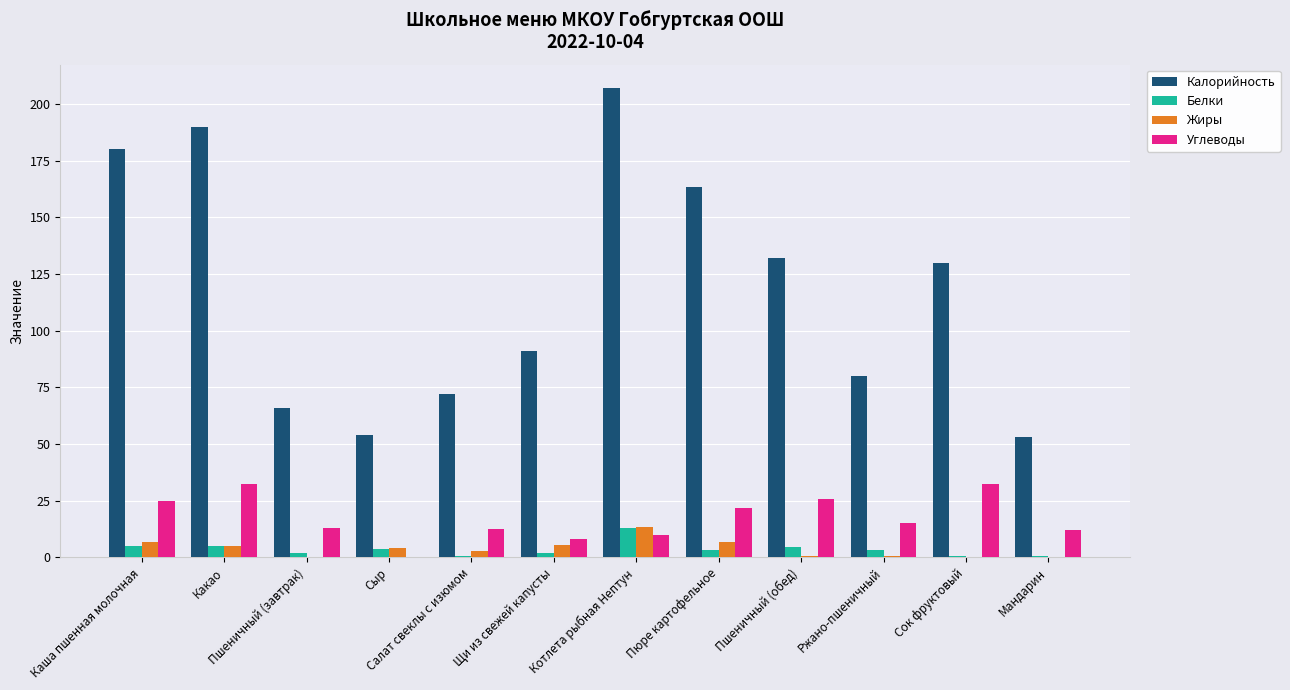

Is it true that Калорийность equals 130.0 at Сок фруктовый?

True